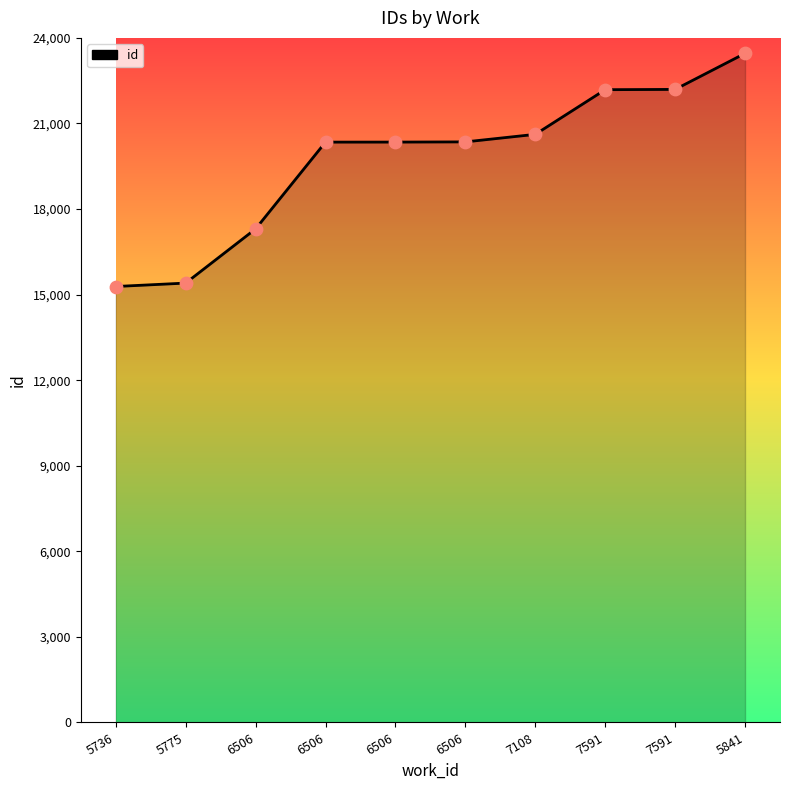

Between 6506 and 5841, which is larger?

5841